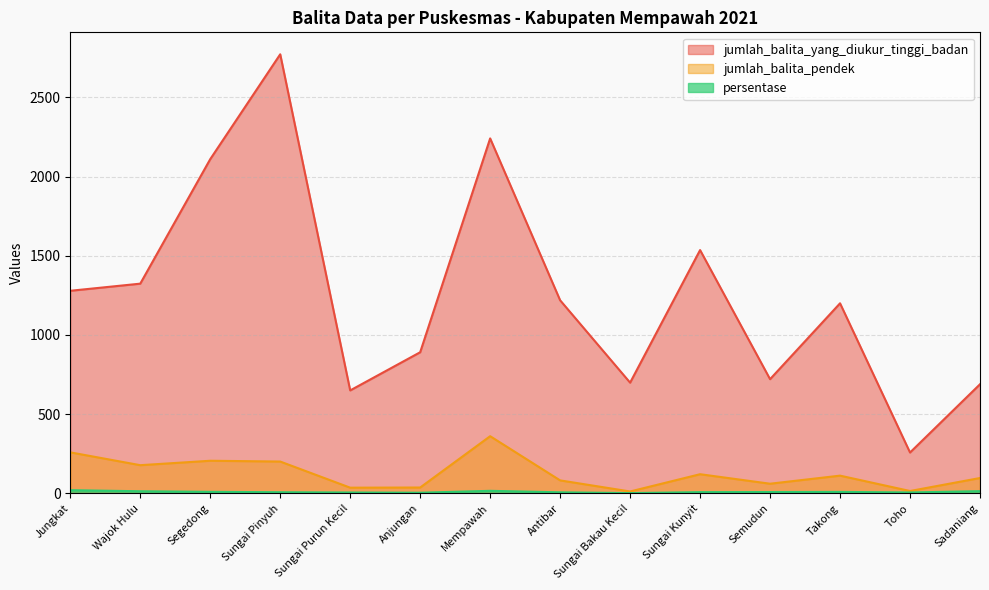

Which has a higher value, Jungkat or Sungai Bakau Kecil?

Jungkat